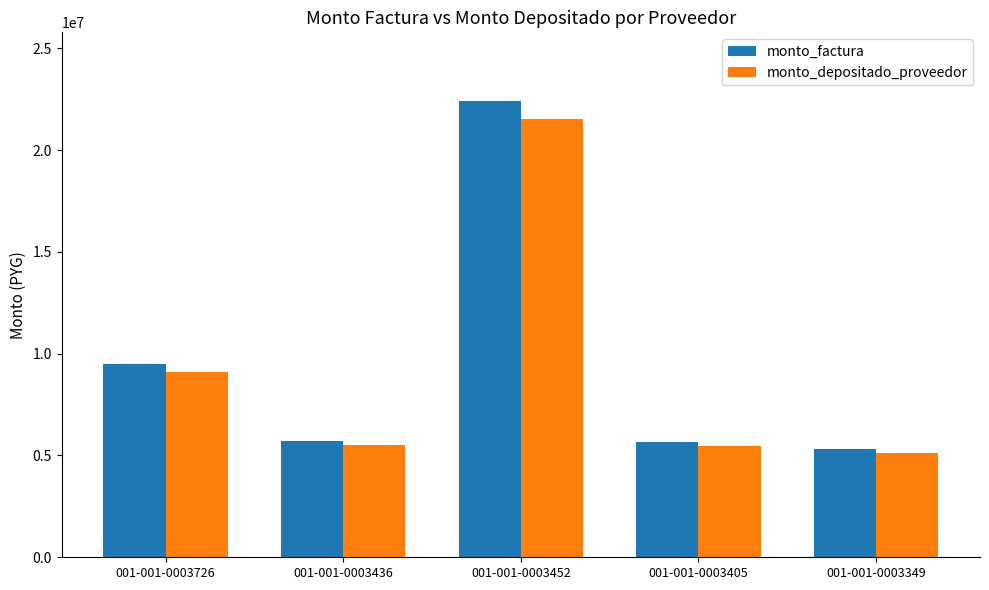

At how many categories does at least one series exceed 13536179?

1